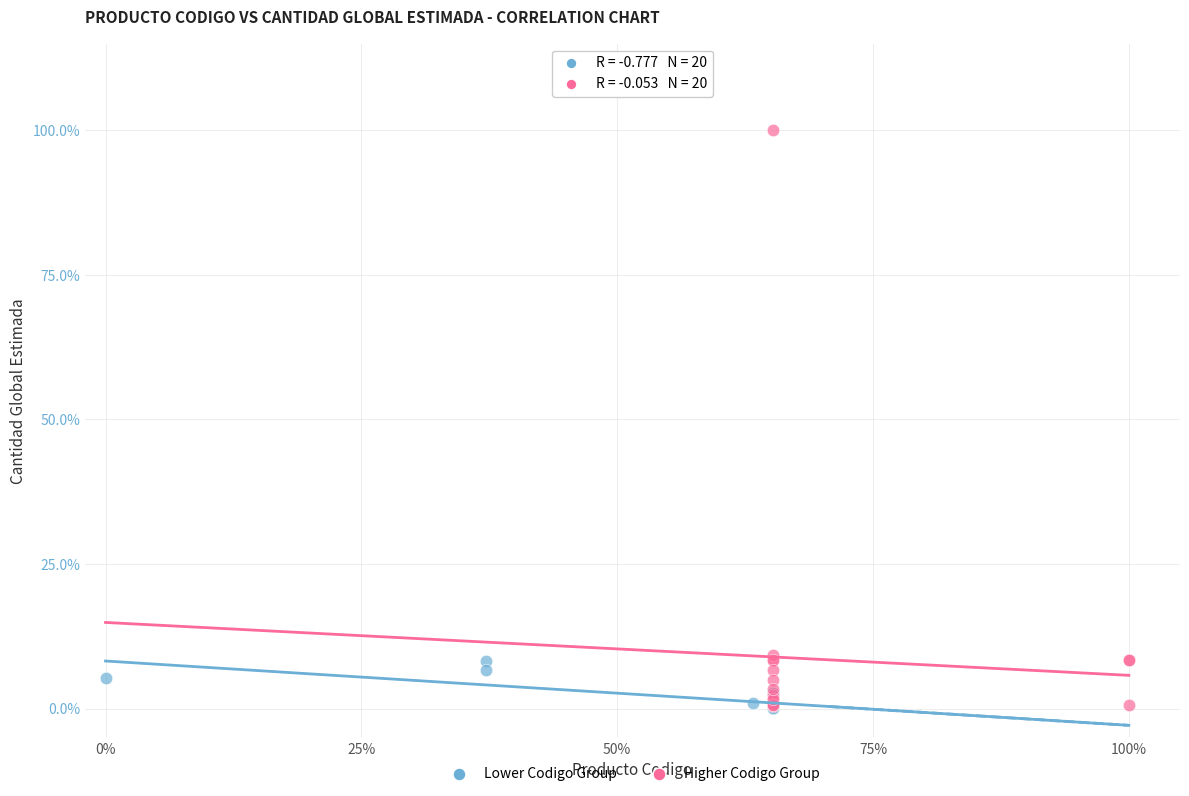

What are all the series names shown in the legend?

Lower Codigo Group, Higher Codigo Group